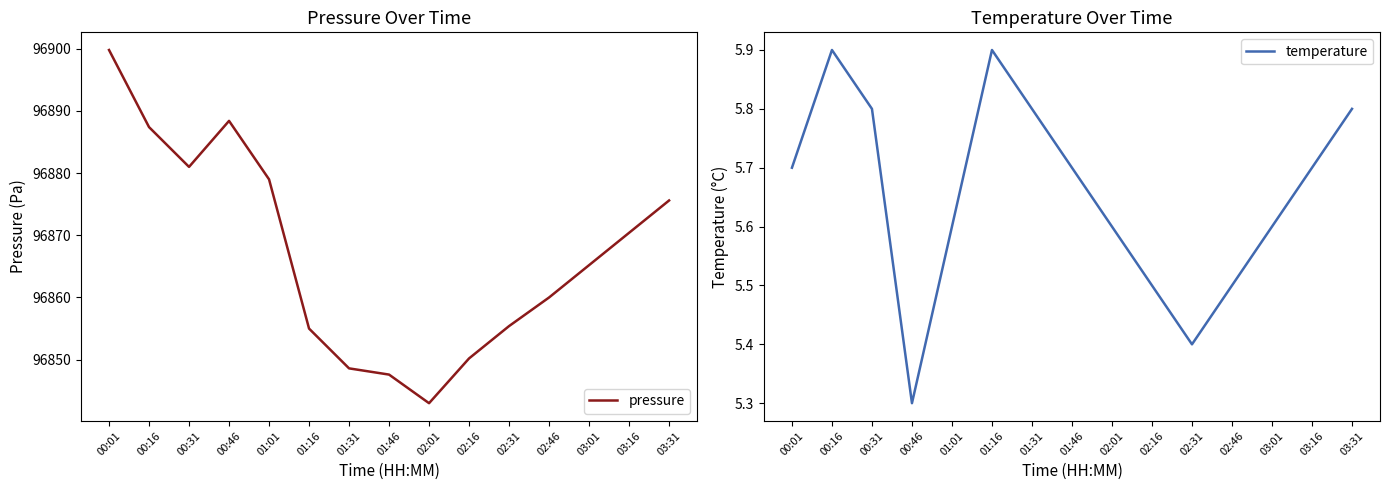

Is it true that temperature equals 5.6 at 03:01?

True